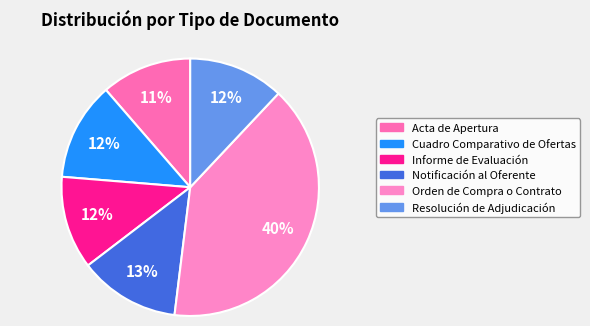

Between Acta de Apertura and Notificación al Oferente, which is larger?

Notificación al Oferente